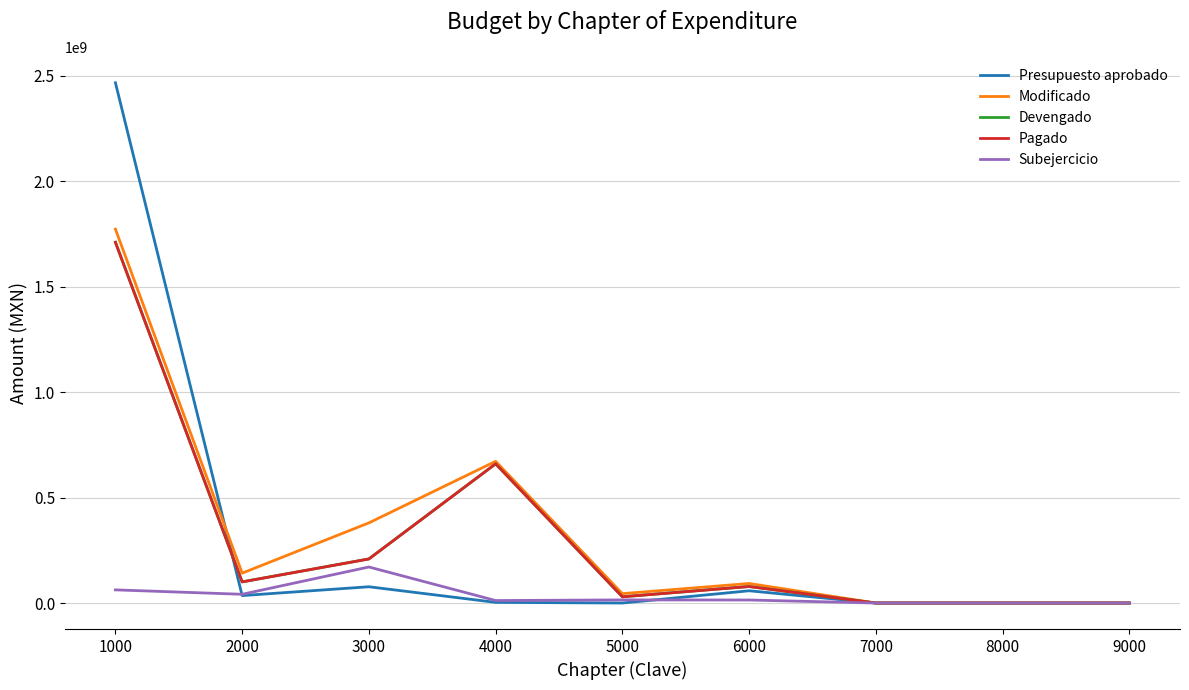

The value of Modificado at 1000 is 812500482. True or false?

False